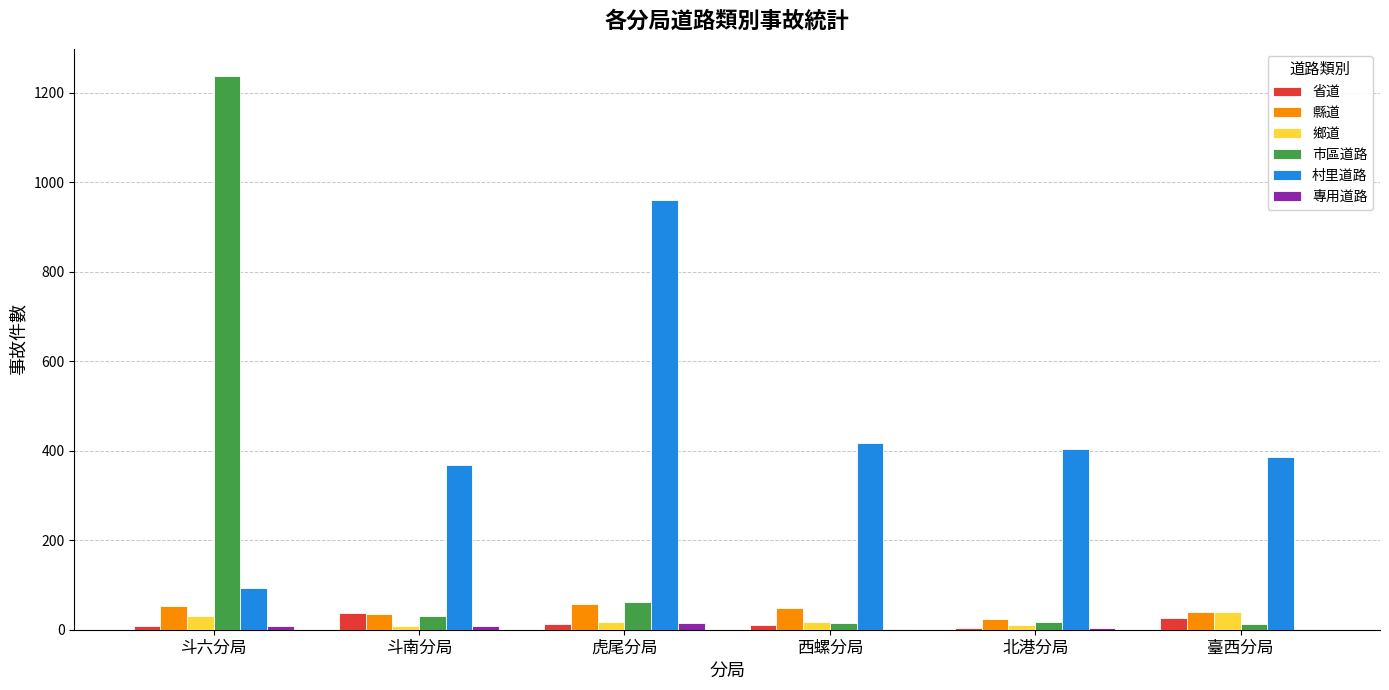

What is the difference between the 村里道路 values at 斗六分局 and 虎尾分局?

867